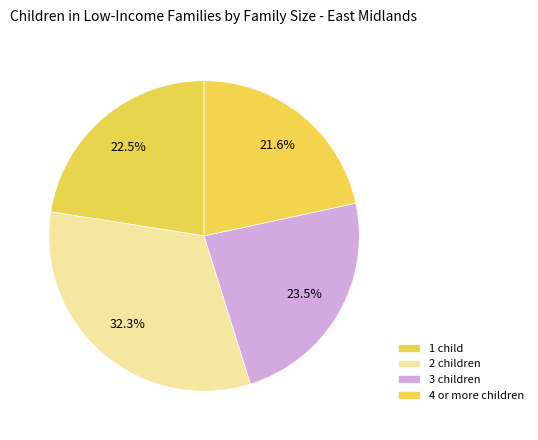

Count the number of slices in the pie.

4